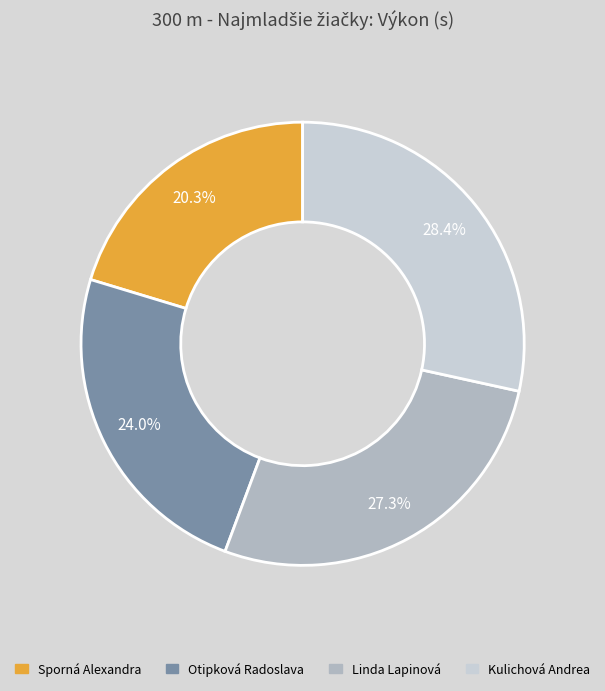

Which has a higher value, Sporná Alexandra or Otipková Radoslava?

Otipková Radoslava